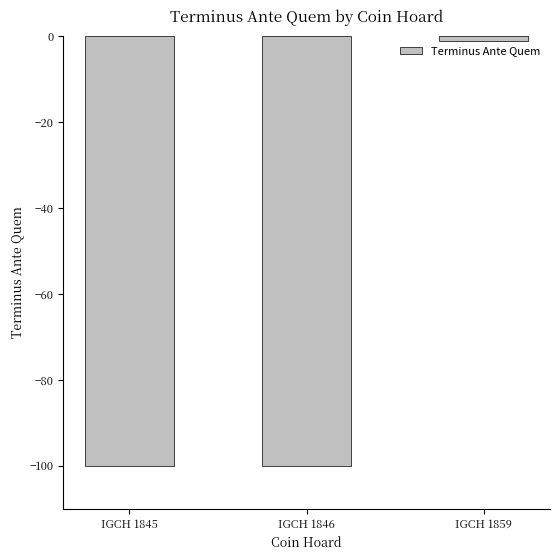

What is the value of the 1st bar from the left?

-100